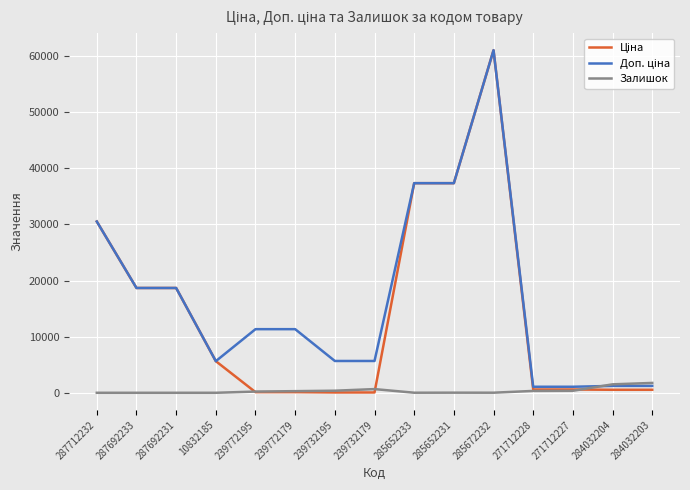

What value does the Залишок series have at 285652233?

12.0